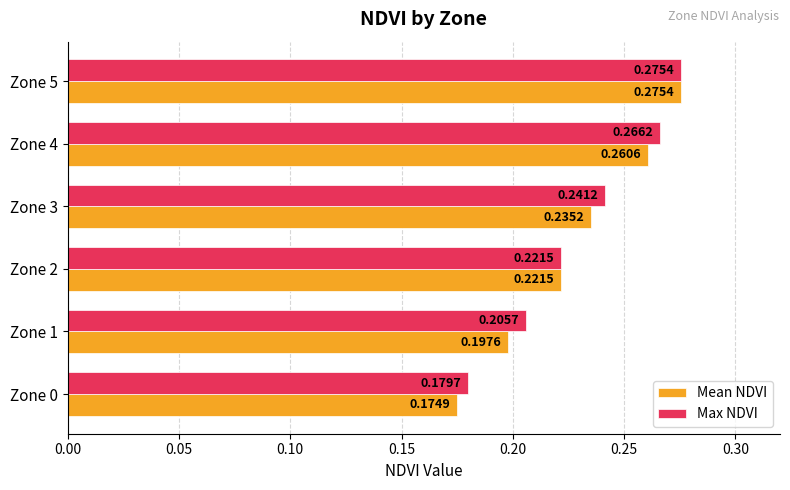

What is the sum of all Max NDVI values?

1.4